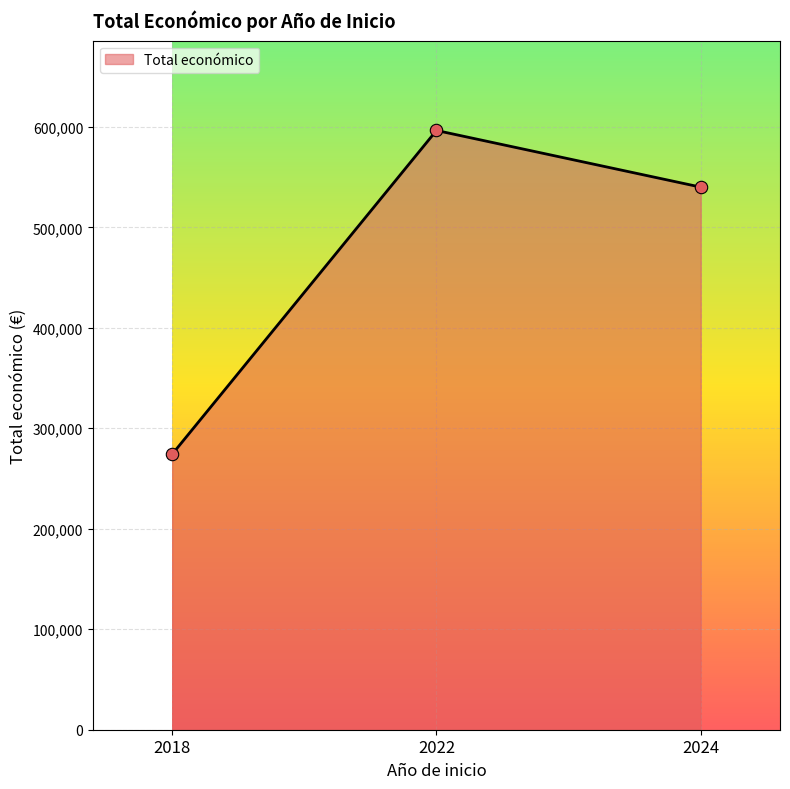

Between 2022 and 2024, which is larger?

2022